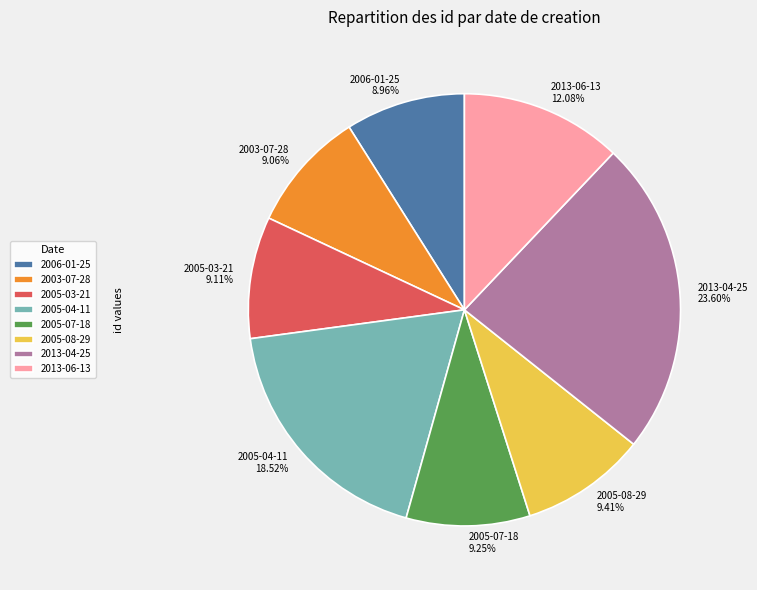

To the nearest percent, what is the average slice percentage?

12%